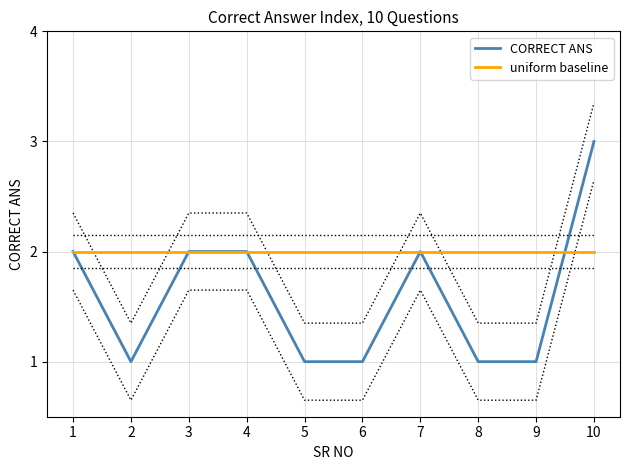

Reading left to right, transcribe all the data shown in this chart.

CORRECT ANS: 2	1	2	2	1	1	2	1	1	3
uniform baseline: 2	2	2	2	2	2	2	2	2	2